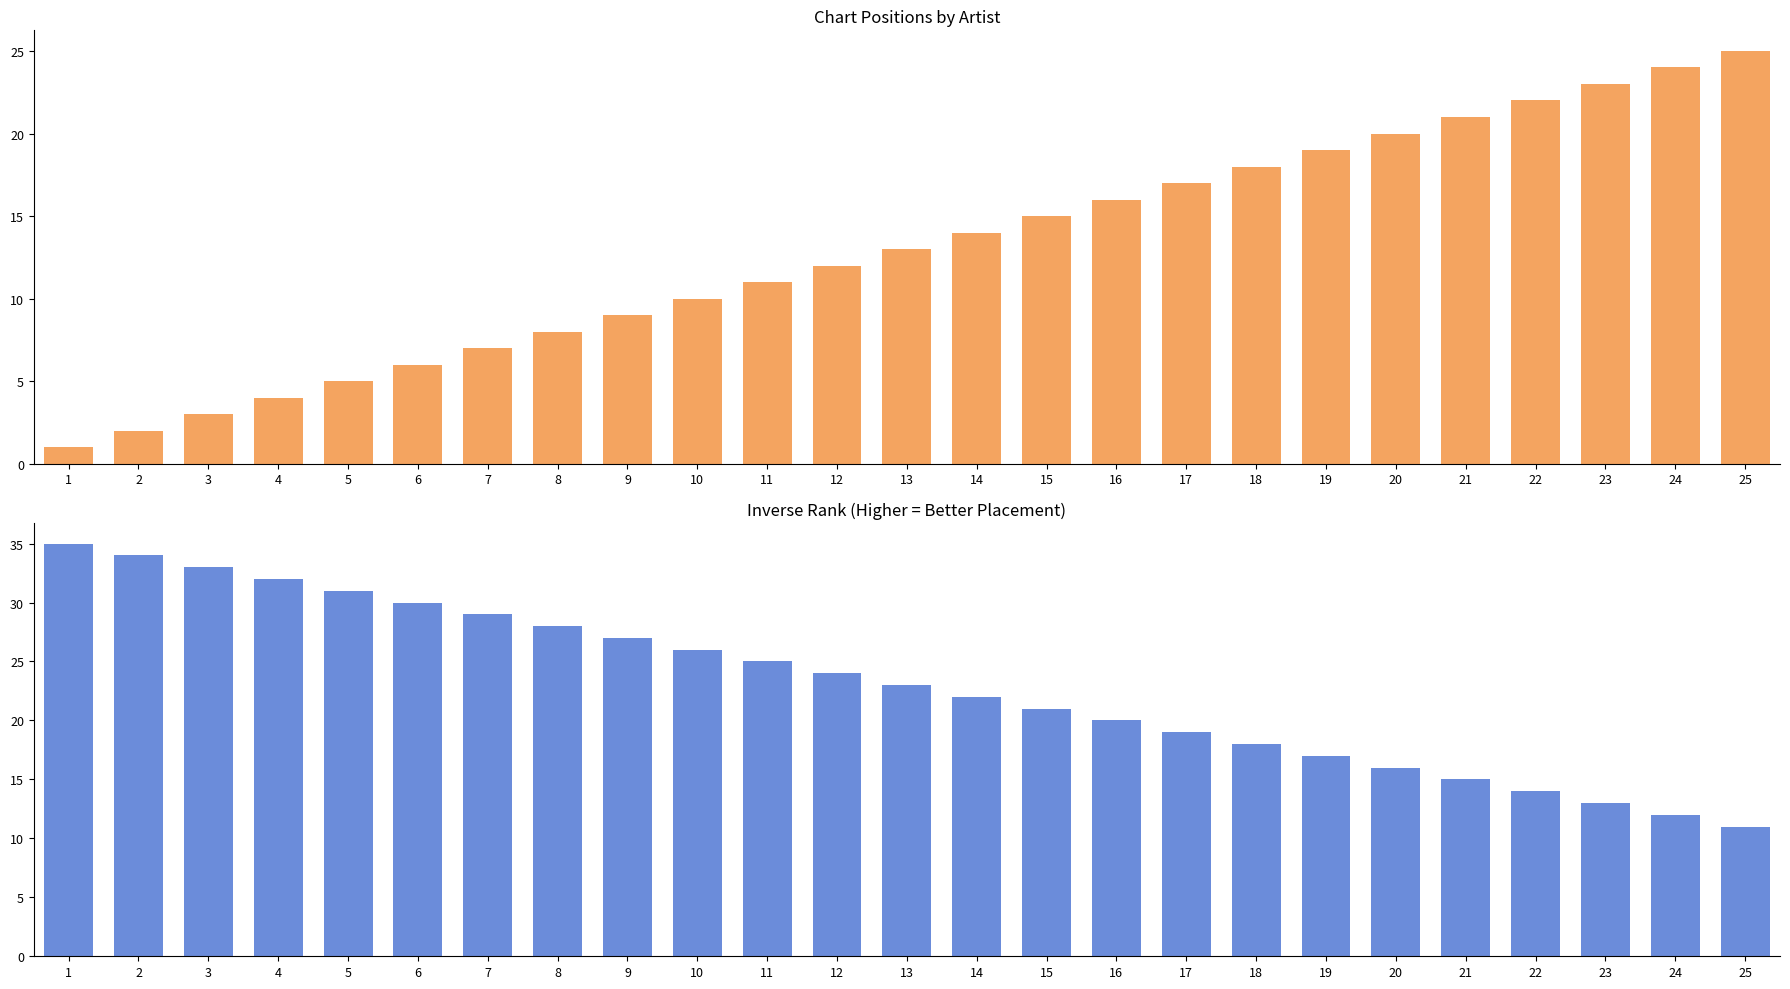

What is the average value of the Inverse Rank series?

23